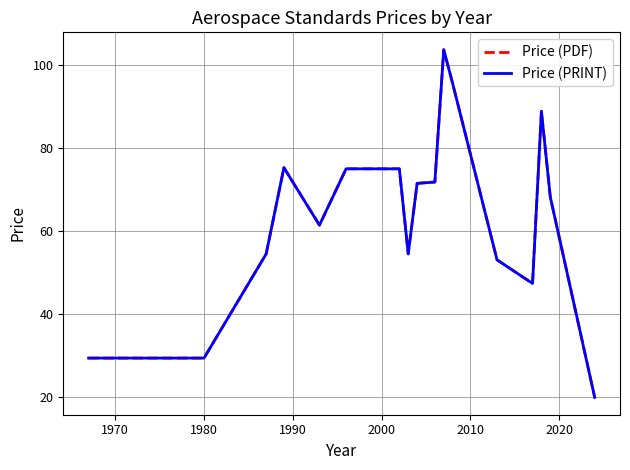

Does the chart display data point markers on the line(s)?

No